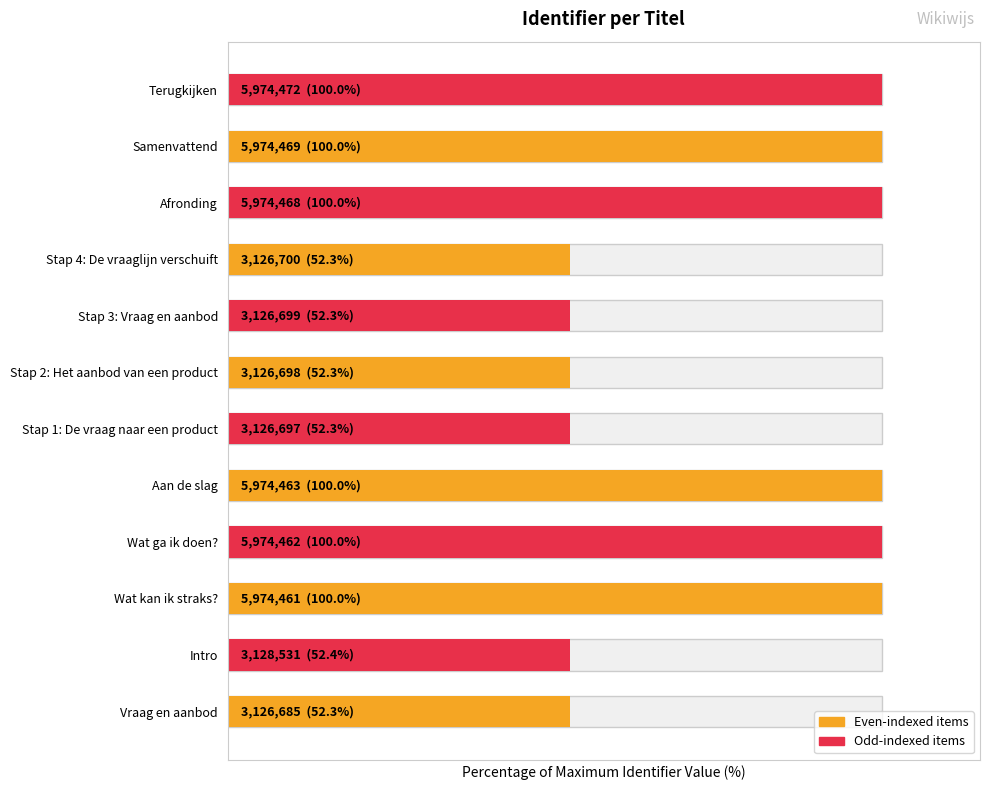

Where does the data first go above 99?

Wat kan ik straks?